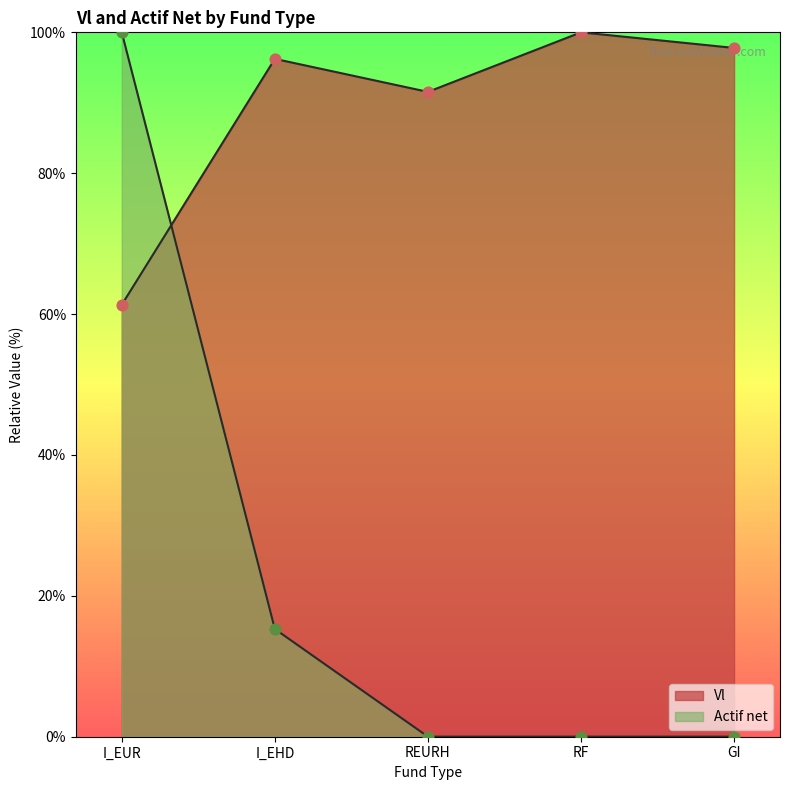

Which series contains the highest Y value?

Vl